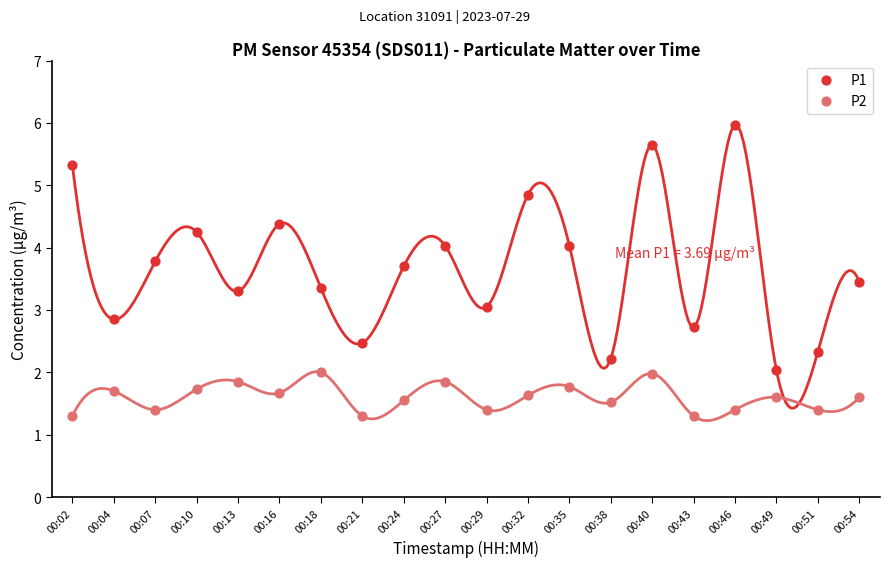

Which series has the largest Y range (max minus min)?

P1